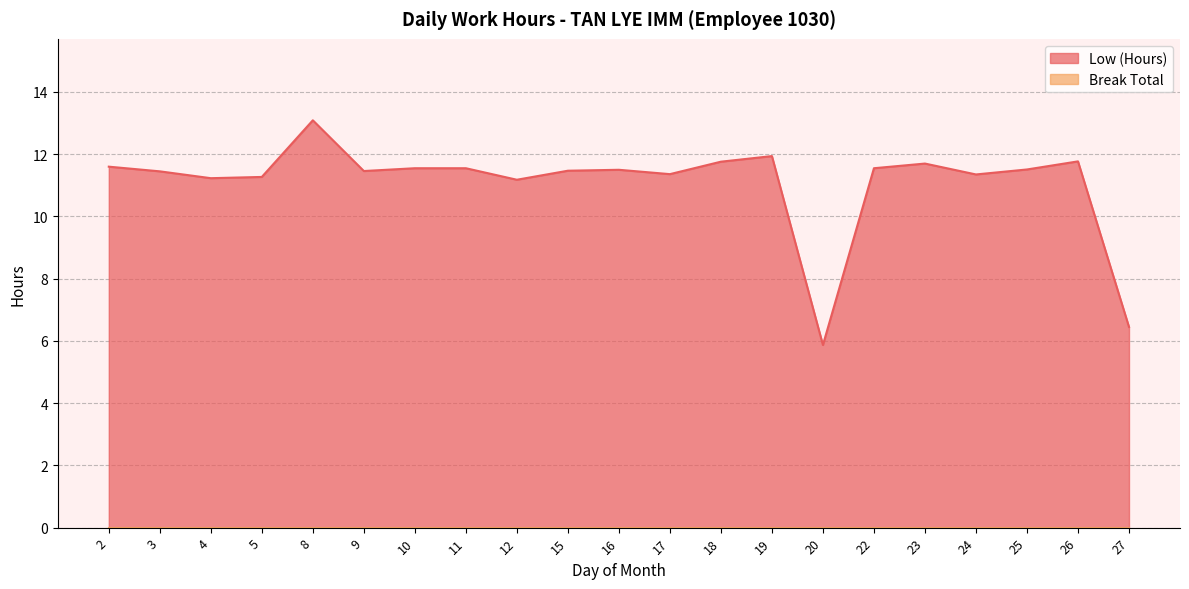

What is the change in value from 8 to 17?

-1.7